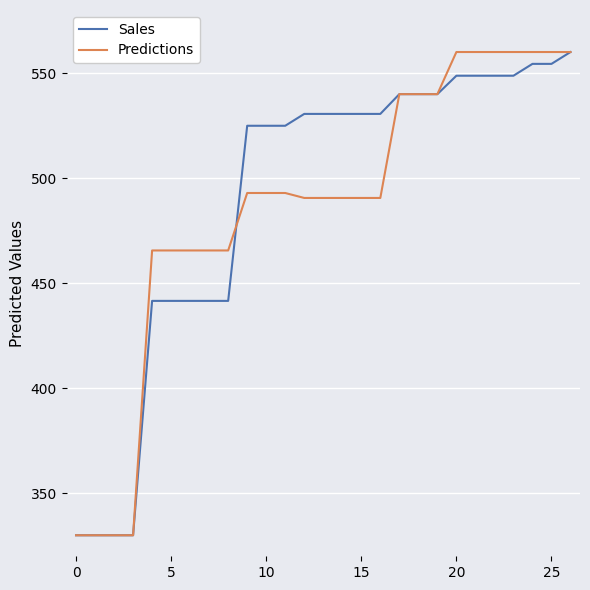

What is the lowest value of the Sales series?

330.0